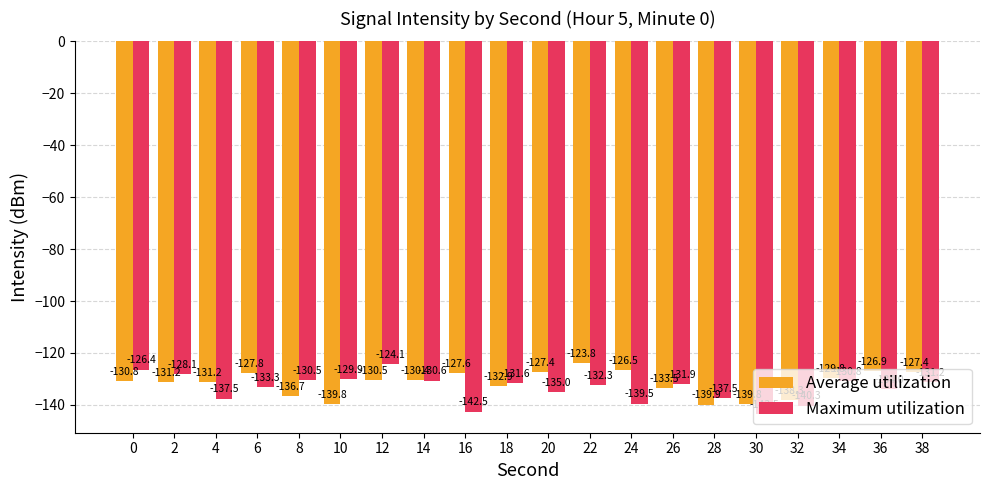

Which series changed the most between 32 and 34?

Maximum utilization